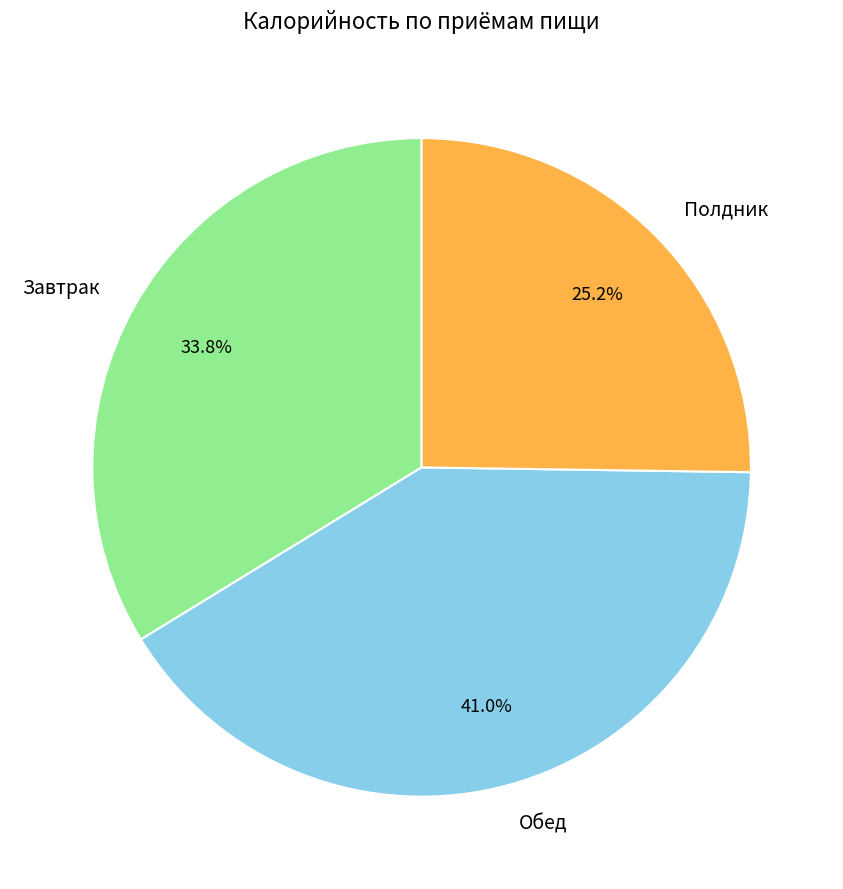

Count the number of slices in the pie.

3